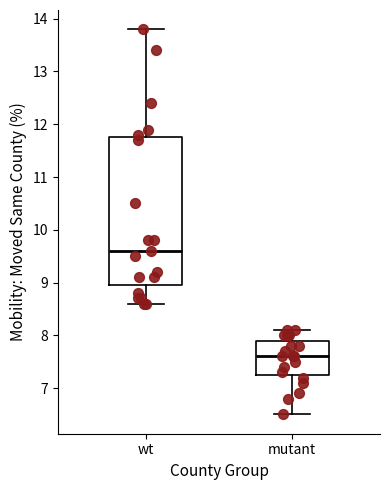

Where is the lower edge of the box for mutant on the y-axis? The values are not printed on the chart, so give them approximately, as read against the axis.

7.3